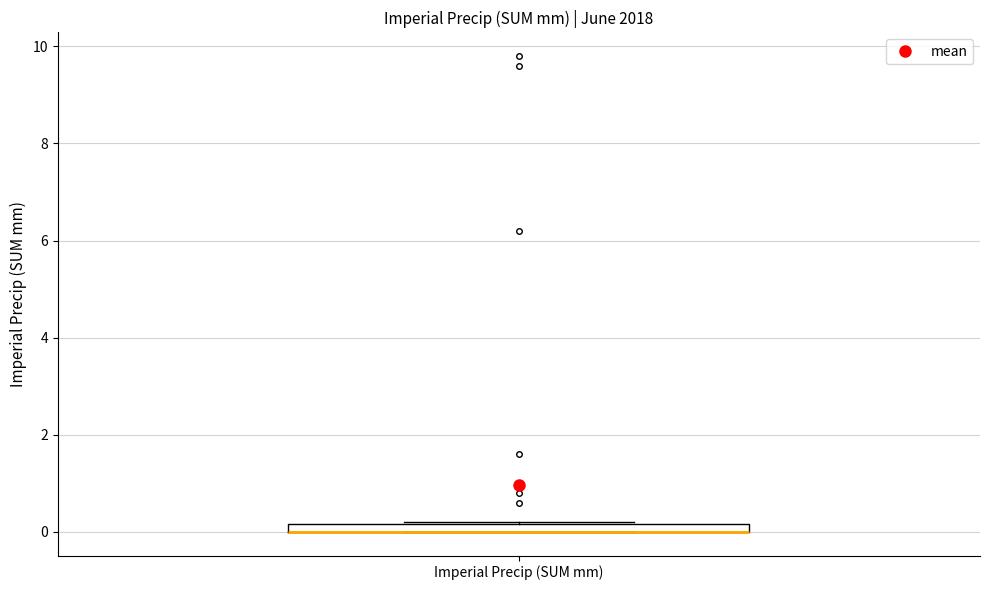

Where is the lower edge of the box for Imperial Precip (SUM mm) on the y-axis? The values are not printed on the chart, so give them approximately, as read against the axis.

0.0